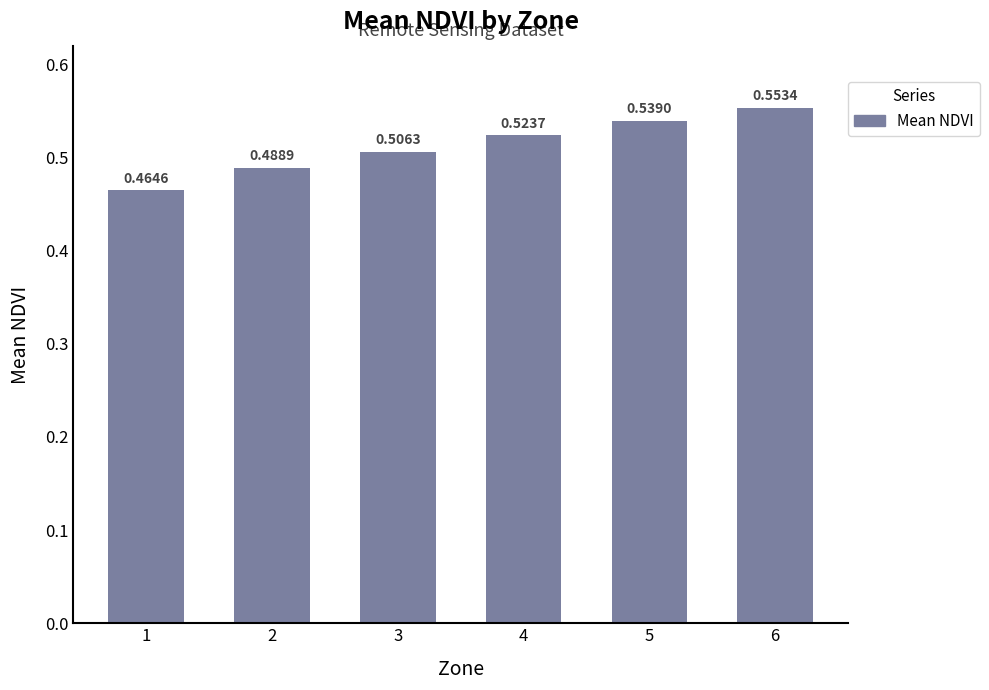

Rank the categories by value from highest to lowest.

6, 5, 4, 3, 2, 1